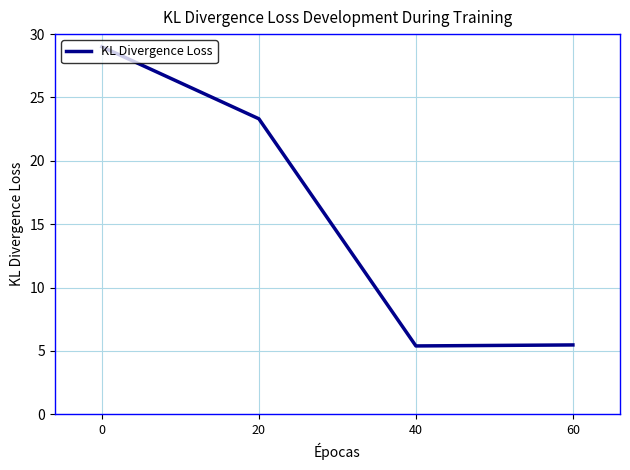

What is the smallest value displayed?

5.4